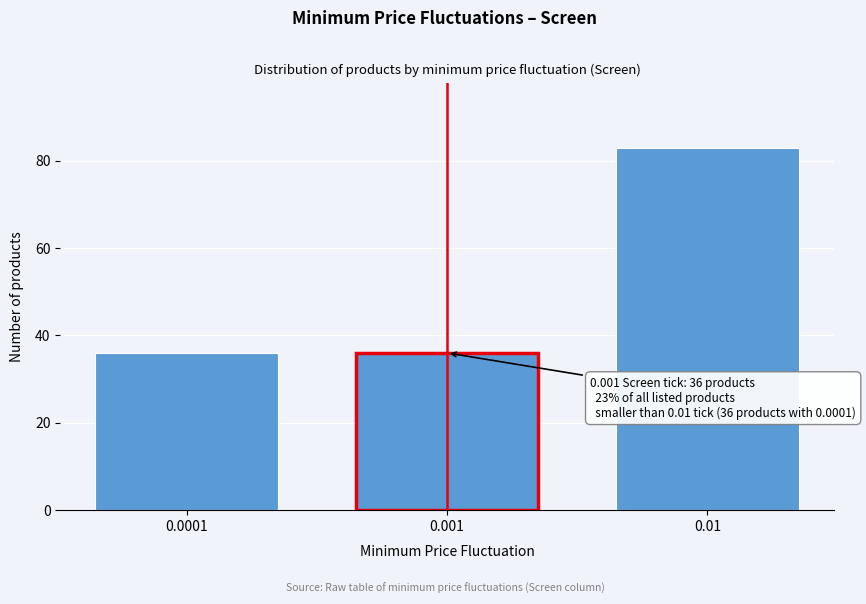

Reading left to right, transcribe all the data shown in this chart.

36	36	83